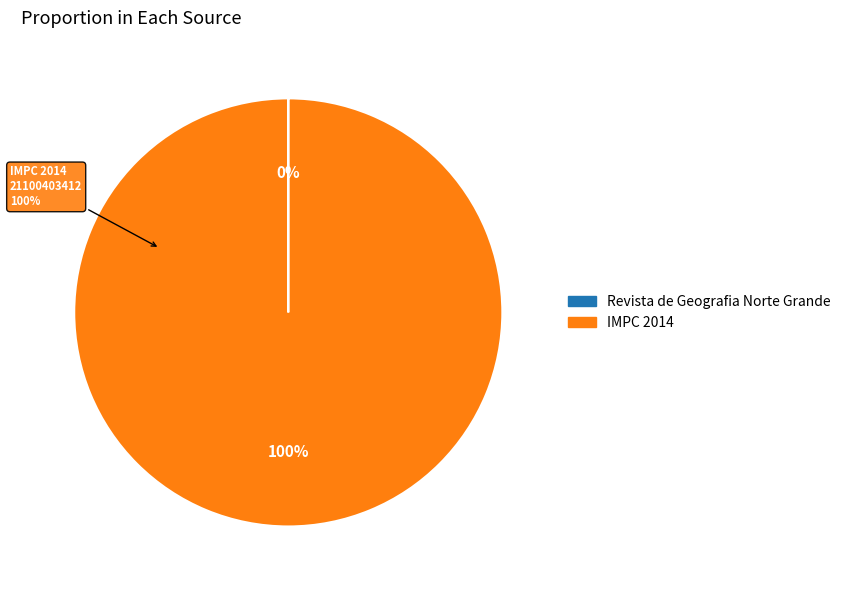

Which slice is the smallest?

Revista de Geografia Norte Grande